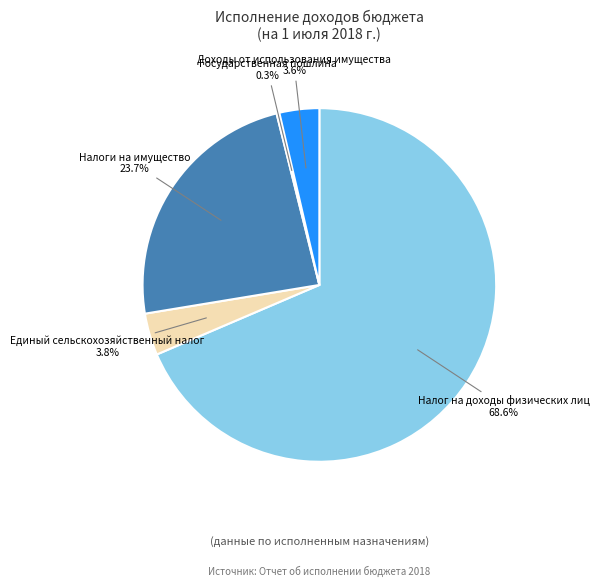

Which category has the biggest portion of the pie?

Налог на доходы физических лиц